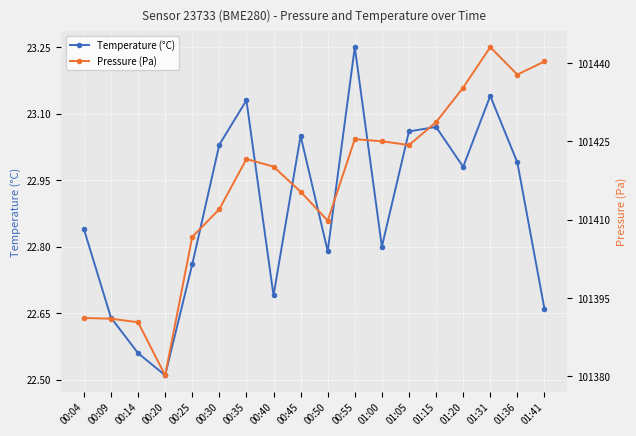

True or false: Temperature (°C) and Pressure (Pa) intersect in this chart.

False